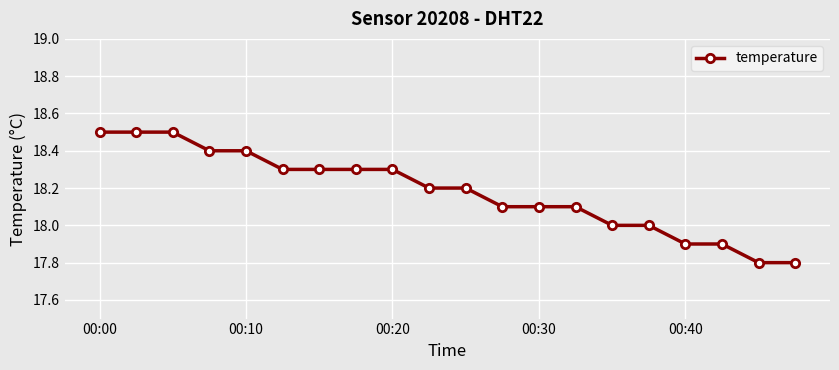

Reading left to right, what are all the values shown in this chart?

18.5	18.5	18.5	18.4	18.4	18.3	18.3	18.3	18.3	18.2	18.2	18.1	18.1	18.1	18.0	18.0	17.9	17.9	17.8	17.8